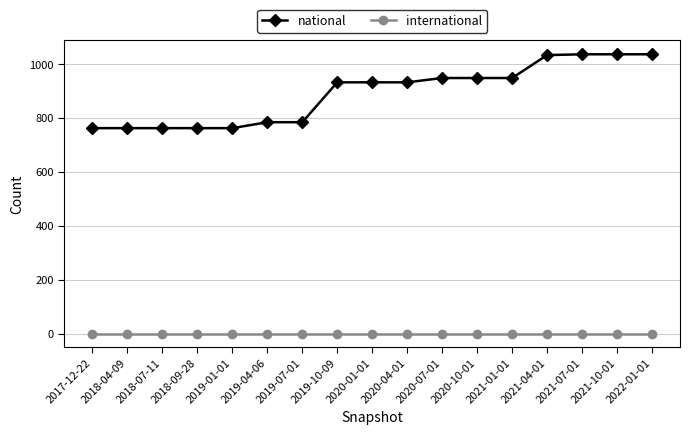

List the series in order of their peak value, lowest first.

international, national